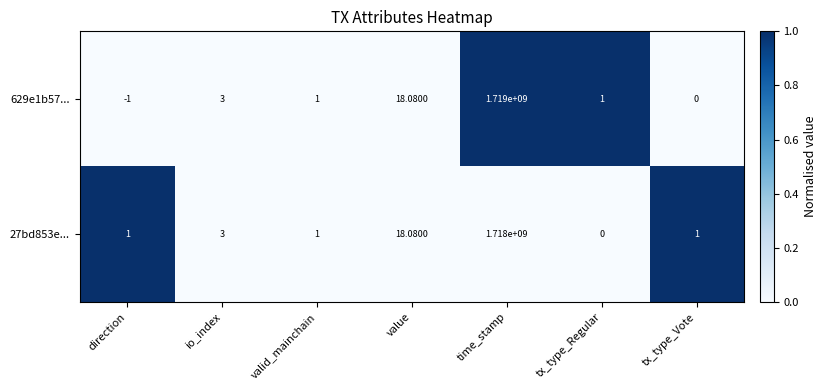

Rank the series by their maximum value, from lowest to highest.

27bd853e..., 629e1b57...